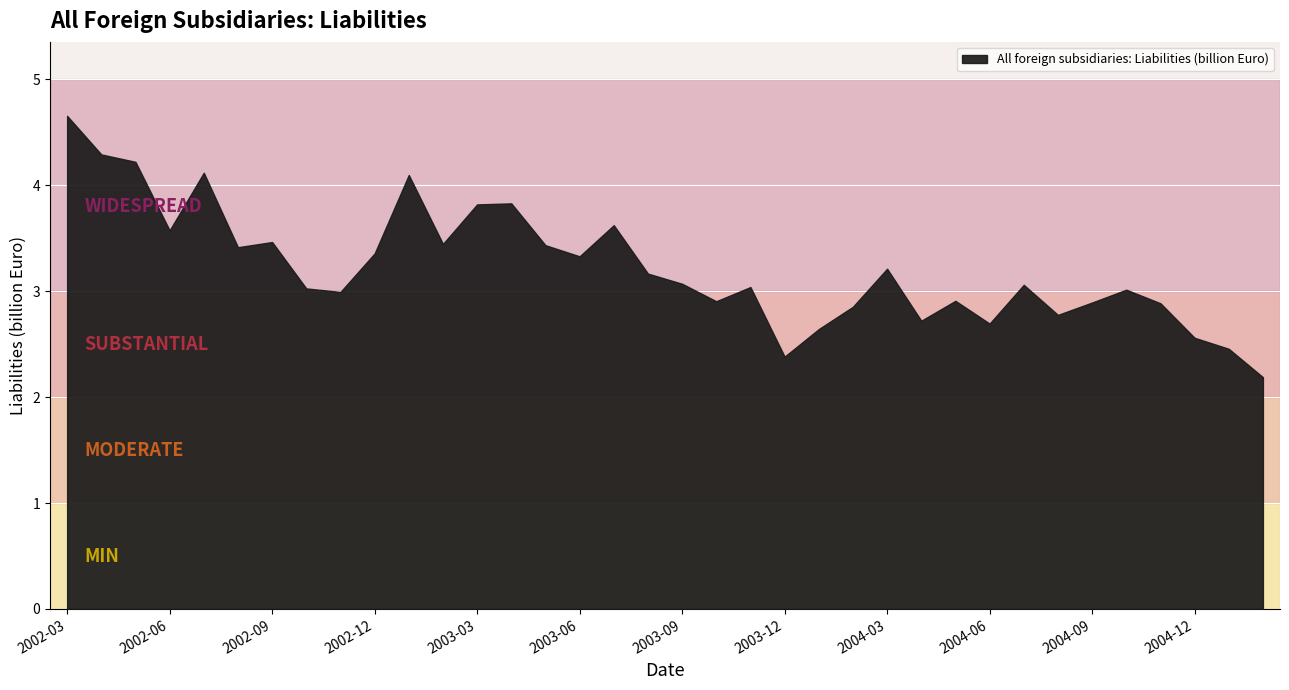

What is the difference between the maximum and minimum values?

2.5